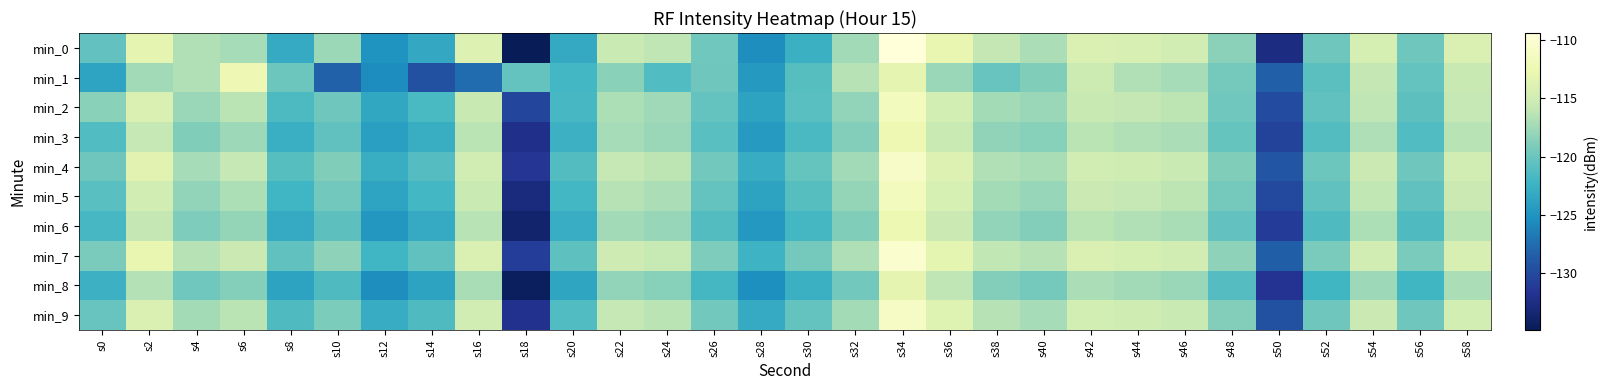

Reading left to right, extract all data points from this chart.

min_0: s0=-120.4	s2=-113.2	s4=-116.7	s6=-117.2	s8=-123.0	s10=-117.7	s12=-125.0	s14=-123.3	s16=-114.0	s18=-134.9	s20=-123.2	s22=-115.5	s24=-116.1	s26=-119.7	s28=-125.4	s30=-122.5	s32=-117.4	s34=-109.4	s36=-113.0	s38=-115.9	s40=-117.0	s42=-114.1	s44=-114.5	s46=-114.9	s48=-118.4	s50=-132.6	s52=-119.8	s54=-114.6	s56=-119.8	s58=-114.2
min_1: s0=-123.6	s2=-117.4	s4=-116.7	s6=-112.3	s8=-119.9	s10=-128.3	s12=-125.5	s14=-129.5	s16=-127.6	s18=-120.2	s20=-122.0	s22=-118.5	s24=-121.3	s26=-119.8	s28=-124.6	s30=-121.0	s32=-116.5	s34=-113.2	s36=-117.8	s38=-120.1	s40=-118.9	s42=-115.3	s44=-116.7	s46=-117.2	s48=-119.5	s50=-128.4	s52=-120.8	s54=-115.9	s56=-120.3	s58=-115.6
min_2: s0=-118.5	s2=-114.2	s4=-117.8	s6=-116.3	s8=-121.5	s10=-119.8	s12=-123.4	s14=-121.7	s16=-115.6	s18=-130.2	s20=-121.8	s22=-116.9	s24=-117.5	s26=-120.3	s28=-123.8	s30=-120.9	s32=-118.1	s34=-111.5	s36=-114.7	s38=-117.3	s40=-117.8	s42=-115.6	s44=-115.9	s46=-116.2	s48=-119.7	s50=-129.8	s52=-120.5	s54=-116.1	s56=-120.7	s58=-115.8
min_3: s0=-121.3	s2=-115.8	s4=-118.9	s6=-117.6	s8=-122.7	s10=-120.5	s12=-124.1	s14=-122.8	s16=-116.3	s18=-132.1	s20=-122.5	s22=-117.2	s24=-117.8	s26=-120.9	s28=-124.5	s30=-121.6	s32=-118.8	s34=-112.4	s36=-115.5	s38=-118.2	s40=-118.6	s42=-116.3	s44=-116.7	s46=-117.0	s48=-120.2	s50=-130.5	s52=-121.2	s54=-116.8	s56=-121.3	s58=-116.4
min_4: s0=-119.8	s2=-113.5	s4=-117.2	s6=-115.8	s8=-121.0	s10=-118.9	s12=-122.8	s14=-121.1	s16=-114.8	s18=-131.5	s20=-121.2	s22=-115.8	s24=-116.2	s26=-119.6	s28=-123.0	s30=-120.2	s32=-117.4	s34=-110.8	s36=-113.9	s38=-116.7	s40=-117.1	s42=-114.8	s44=-115.1	s46=-115.5	s48=-118.9	s50=-129.1	s52=-119.9	s54=-115.4	s56=-119.8	s58=-114.9
min_5: s0=-120.9	s2=-114.8	s4=-118.1	s6=-116.9	s8=-122.2	s10=-119.6	s12=-123.7	s14=-122.0	s16=-115.5	s18=-132.8	s20=-122.0	s22=-116.5	s24=-117.0	s26=-120.3	s28=-123.8	s30=-121.0	s32=-118.0	s34=-111.6	s36=-114.5	s38=-117.3	s40=-117.9	s42=-115.4	s44=-115.8	s46=-116.2	s48=-119.5	s50=-130.0	s52=-120.5	s54=-116.0	s56=-120.5	s58=-115.4
min_6: s0=-121.8	s2=-115.9	s4=-119.0	s6=-118.0	s8=-123.1	s10=-120.7	s12=-124.8	s14=-123.1	s16=-116.4	s18=-133.7	s20=-122.9	s22=-117.4	s24=-117.9	s26=-121.2	s28=-124.7	s30=-121.9	s32=-118.9	s34=-112.5	s36=-115.4	s38=-118.1	s40=-118.8	s42=-116.3	s44=-116.7	s46=-117.1	s48=-120.4	s50=-131.0	s52=-121.4	s54=-116.9	s56=-121.4	s58=-116.3
min_7: s0=-119.2	s2=-112.9	s4=-116.5	s6=-115.4	s8=-120.5	s10=-118.3	s12=-122.2	s14=-120.5	s16=-114.2	s18=-130.9	s20=-120.6	s22=-115.2	s24=-115.7	s26=-119.0	s28=-122.4	s30=-119.5	s32=-116.8	s34=-110.2	s36=-113.3	s38=-116.0	s40=-116.5	s42=-114.2	s44=-114.6	s46=-114.9	s48=-118.3	s50=-128.5	s52=-119.2	s54=-114.8	s56=-119.2	s58=-114.4
min_8: s0=-122.5	s2=-116.6	s4=-119.7	s6=-118.7	s8=-123.8	s10=-121.4	s12=-125.5	s14=-123.8	s16=-117.1	s18=-134.4	s20=-123.6	s22=-118.1	s24=-118.6	s26=-121.9	s28=-125.4	s30=-122.6	s32=-119.6	s34=-113.2	s36=-116.1	s38=-118.8	s40=-119.5	s42=-117.0	s44=-117.4	s46=-117.8	s48=-121.1	s50=-131.7	s52=-122.1	s54=-117.6	s56=-122.1	s58=-117.0
min_9: s0=-120.1	s2=-114.2	s4=-117.3	s6=-116.3	s8=-121.4	s10=-119.1	s12=-123.0	s14=-121.4	s16=-114.8	s18=-131.9	s20=-121.3	s22=-115.8	s24=-116.3	s26=-119.6	s28=-123.1	s30=-120.3	s32=-117.3	s34=-110.9	s36=-113.8	s38=-116.5	s40=-117.2	s42=-114.7	s44=-115.1	s46=-115.5	s48=-118.8	s50=-129.4	s52=-119.8	s54=-115.4	s56=-119.8	s58=-114.7